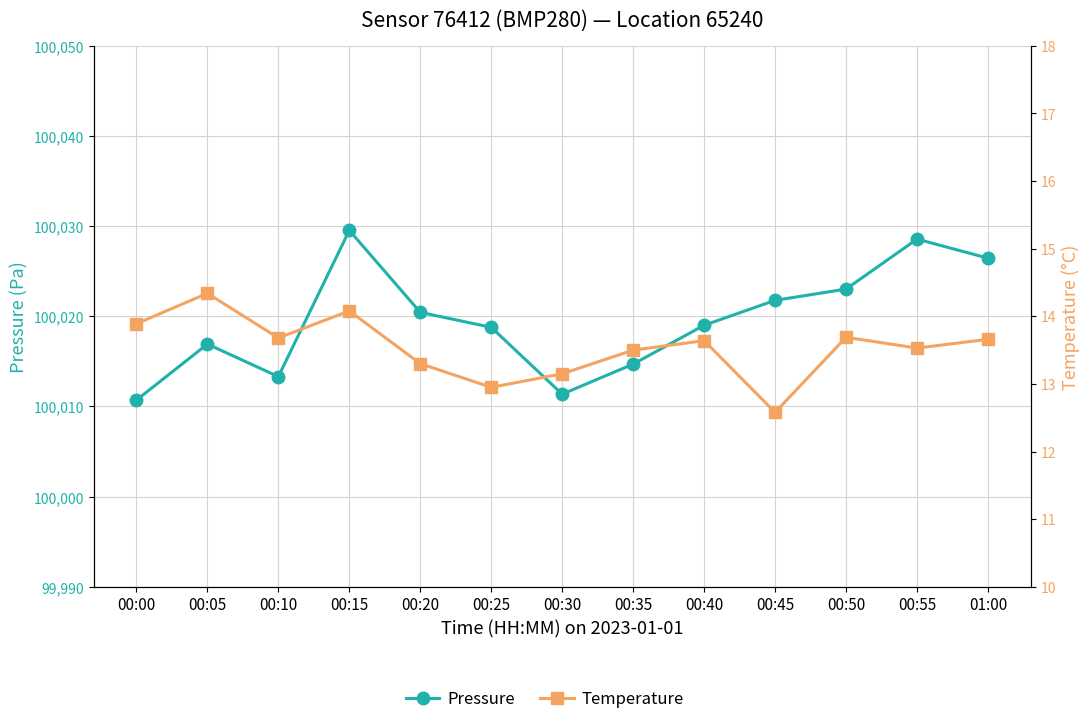

How many values in the Pressure series exceed 100019?

7